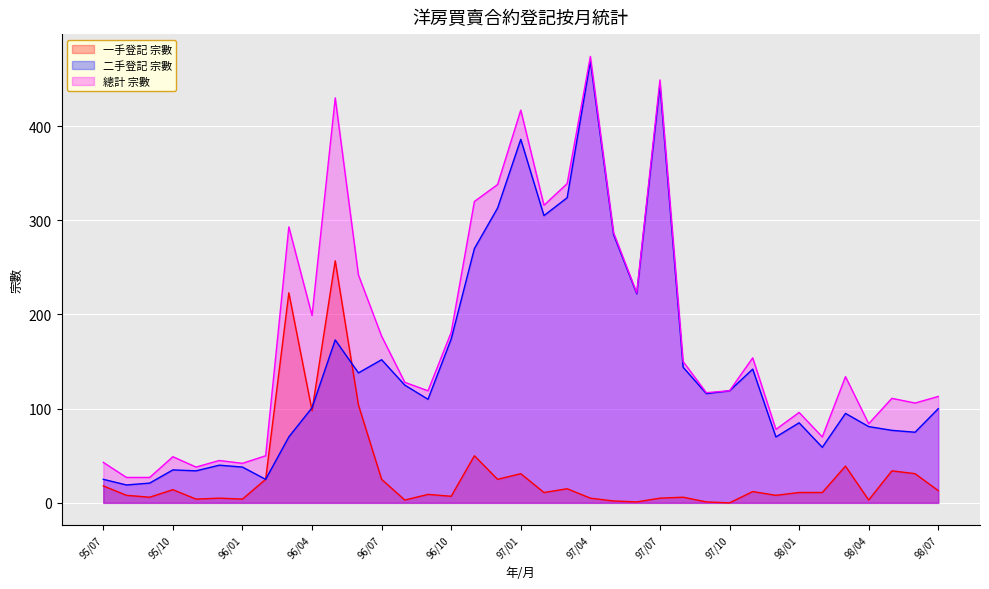

The value of 一手登記 宗數 at 95/11 is 6. True or false?

False